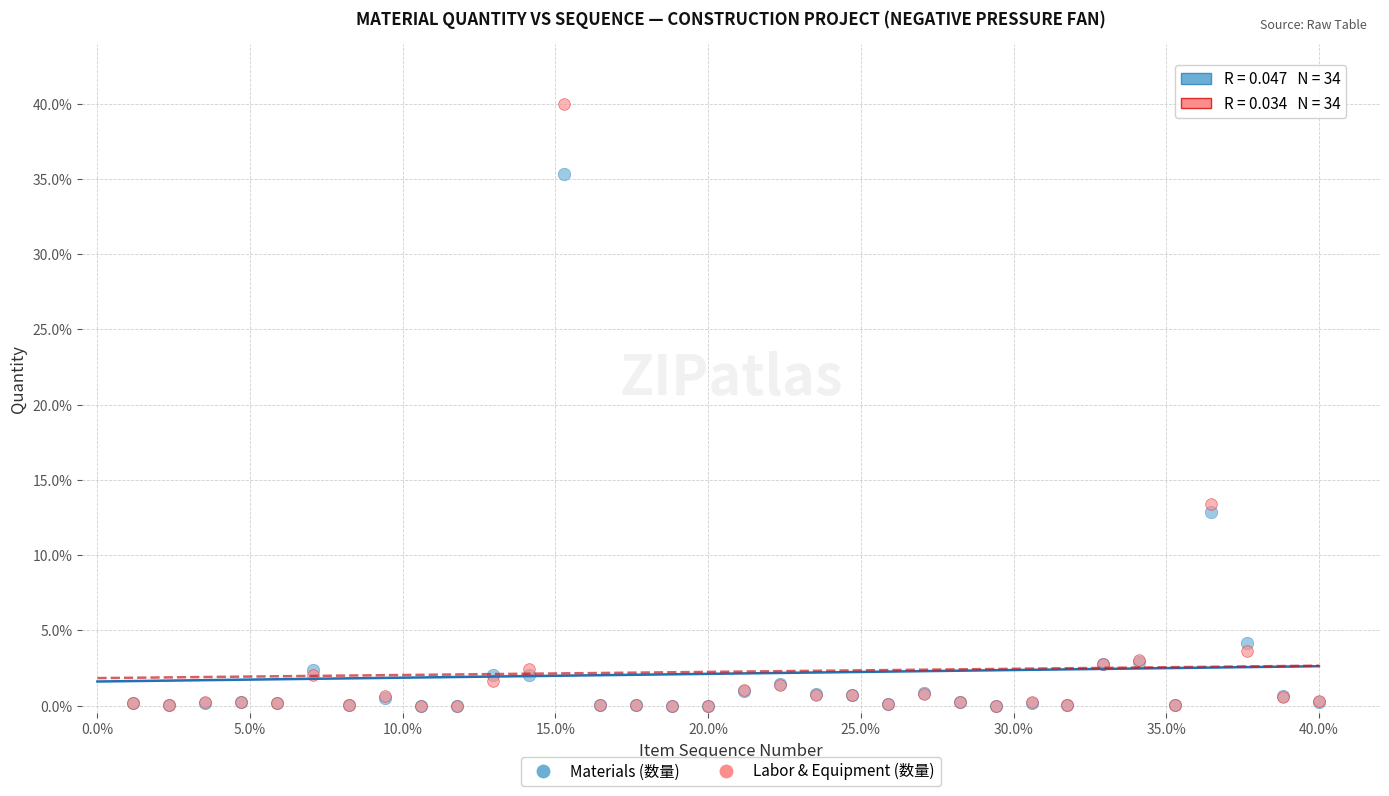

In the Labor & Equipment (数量) series, what Y value is closest to 20?

13.4